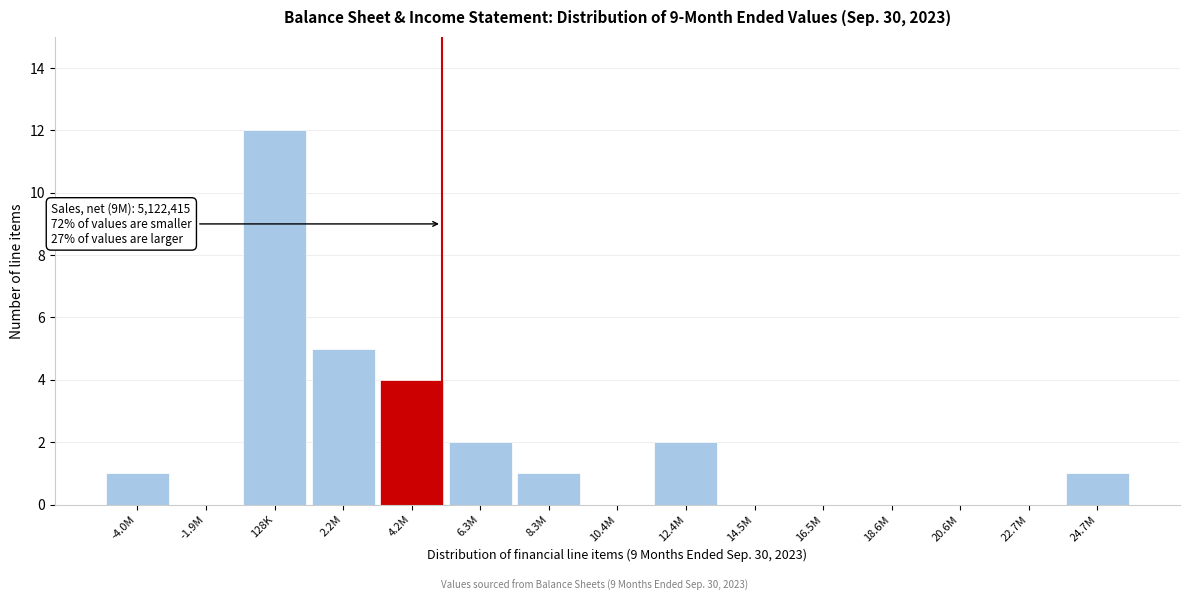

Reading left to right, what are all the values shown in this chart?

-4.0M=1	-1.9M=0	128K=12	2.2M=5	4.2M=4	6.3M=2	8.3M=1	10.4M=0	12.4M=2	14.5M=0	16.5M=0	18.6M=0	20.6M=0	22.7M=0	24.7M=1